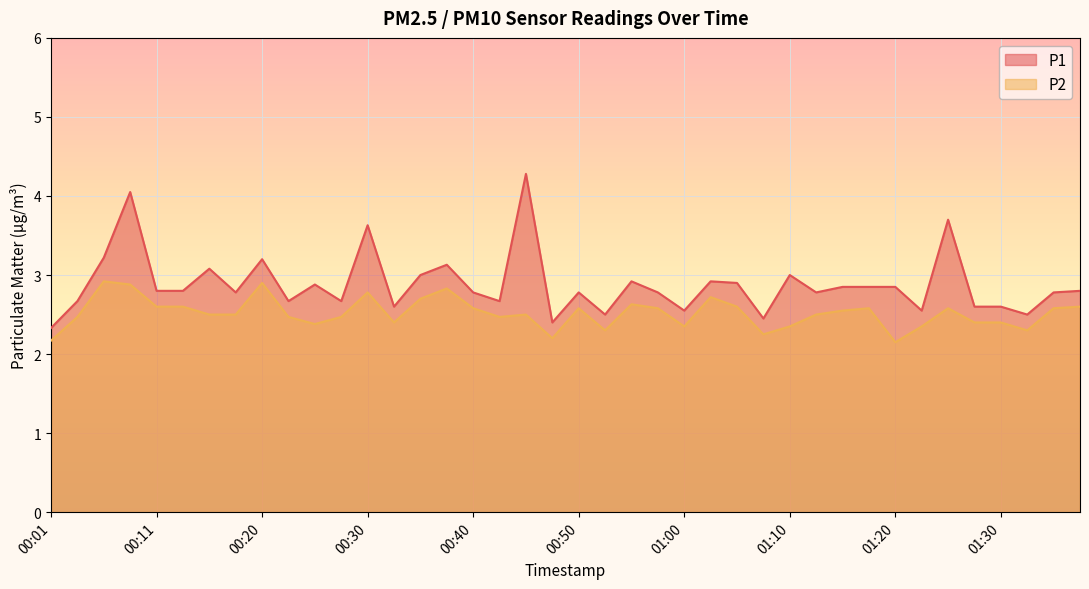

True or false: P2 and P1 cross at least once.

False